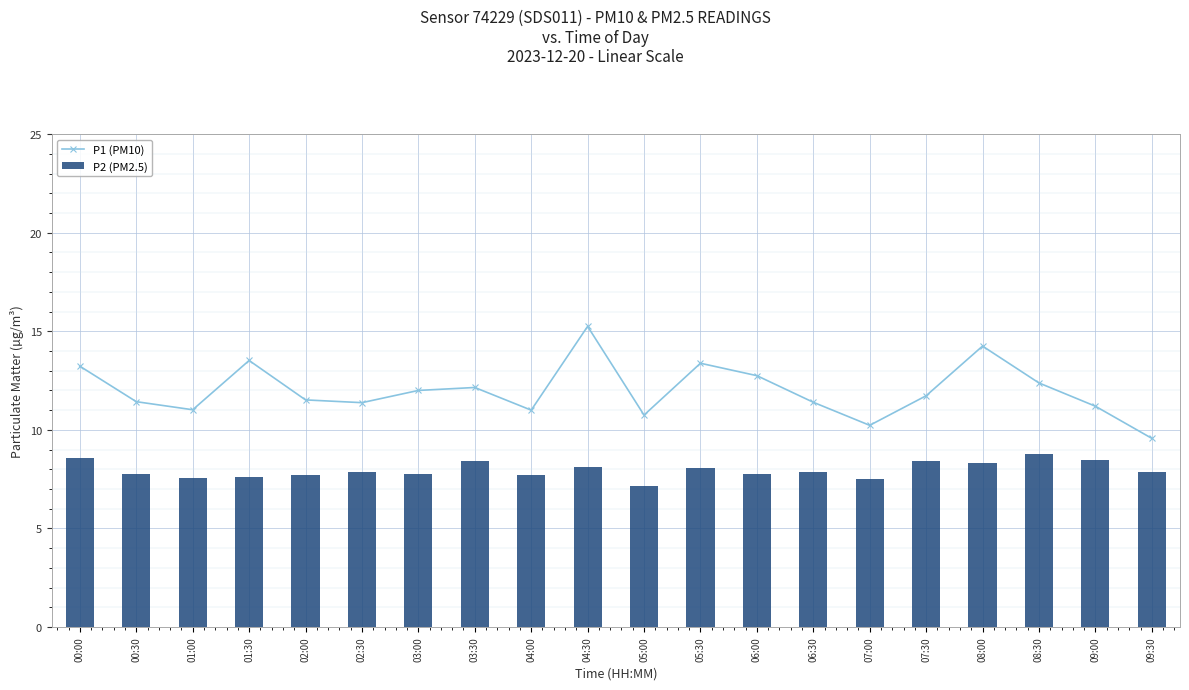

Is the value of P2 (PM2.5) at 03:30 greater than the value of P1 (PM10) at 07:00?

No